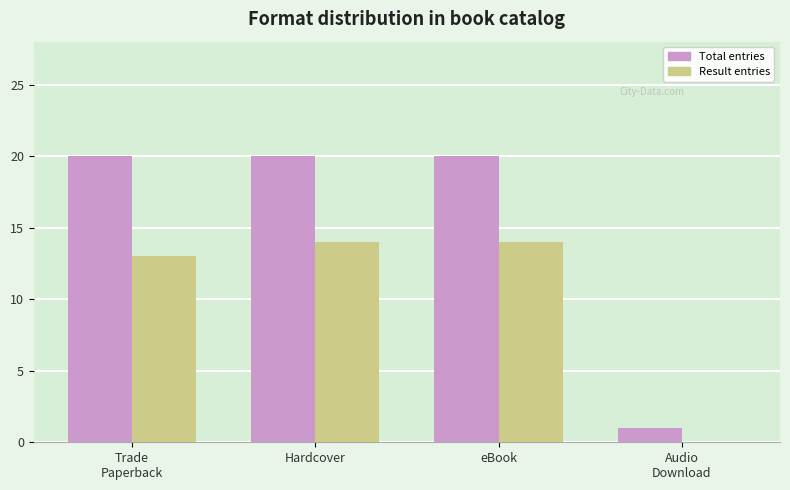

The value of Total entries at Trade
Paperback is 20. True or false?

True